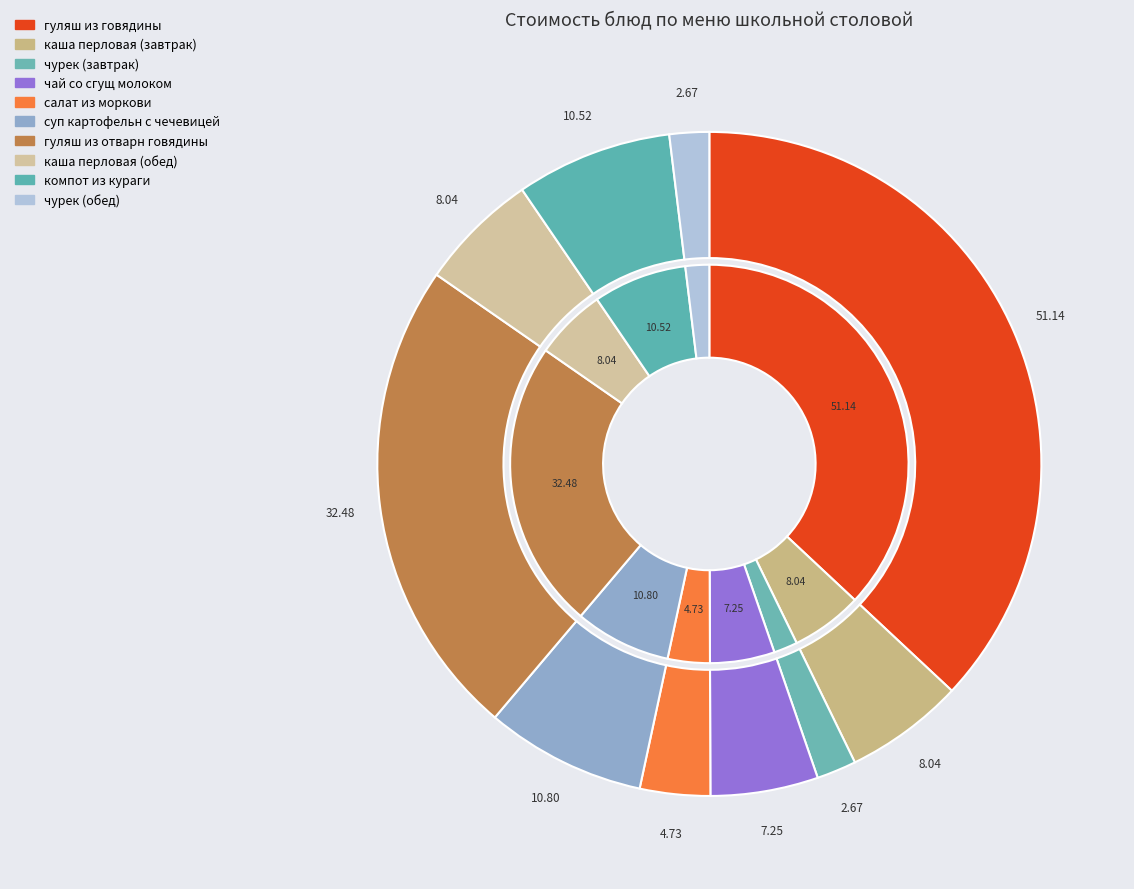

Which category has the biggest portion of the pie?

гуляш из говядины